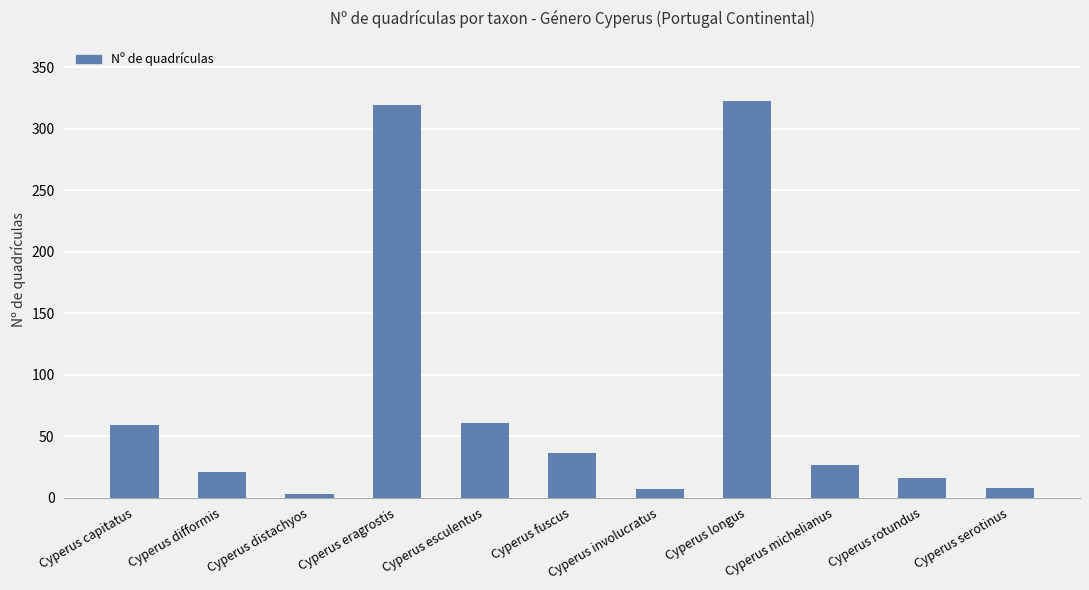

What is the maximum value shown in the chart?

323